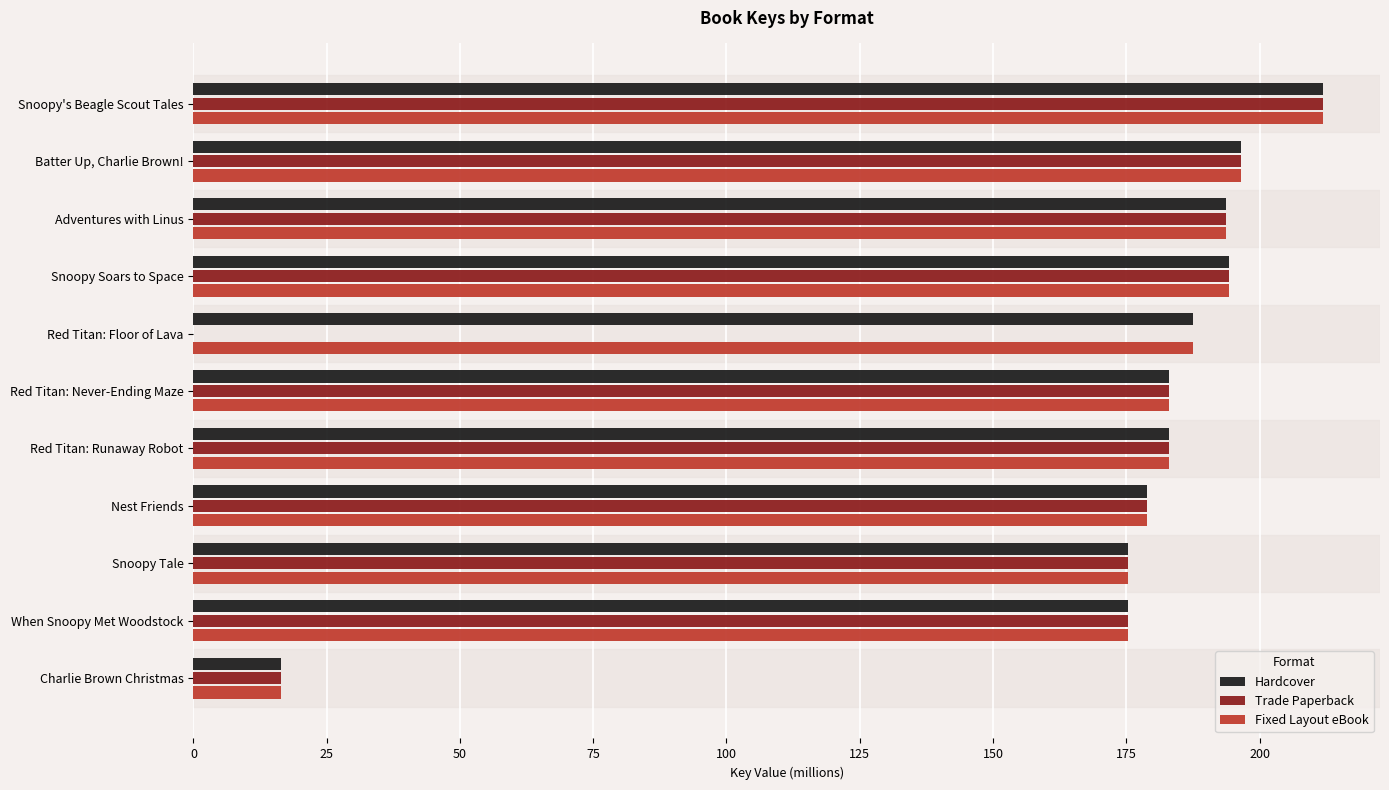

What is the highest value of the Trade Paperback series?

212.0